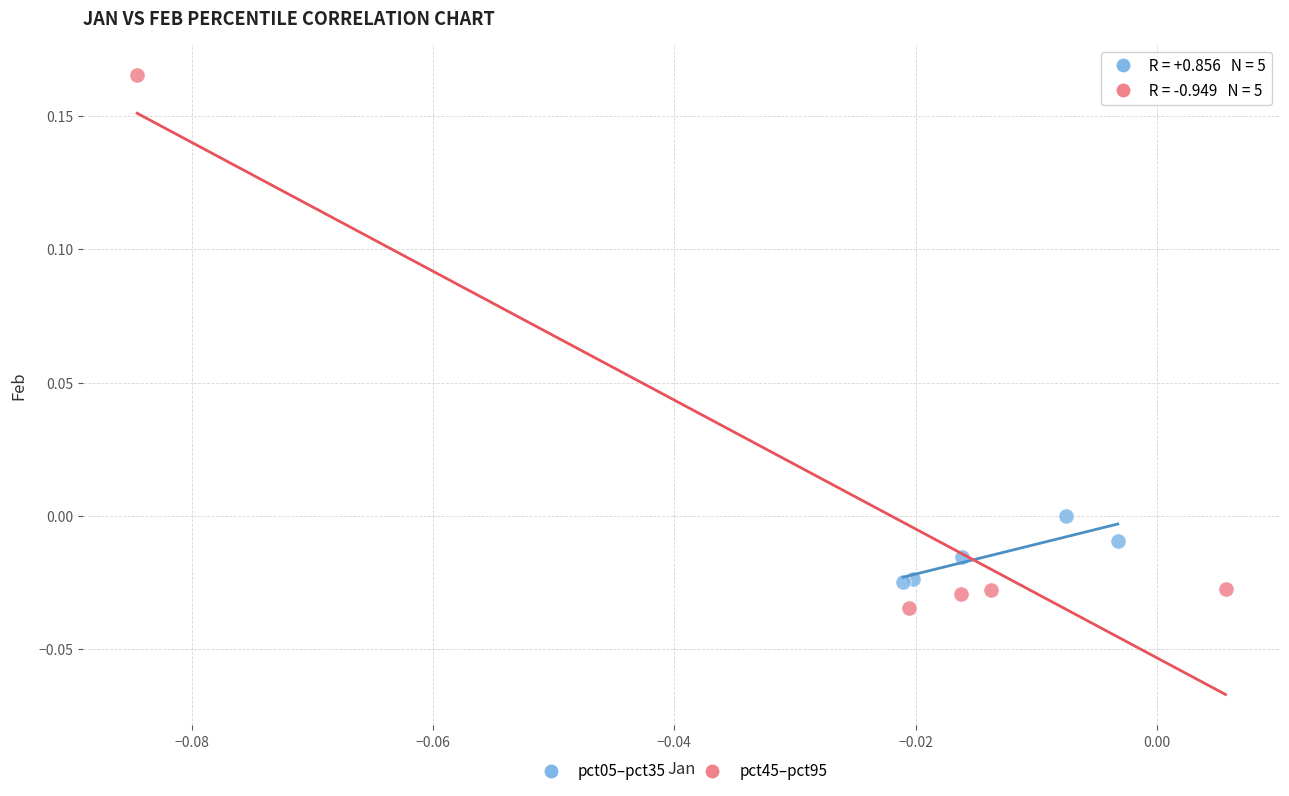

Which series reaches the maximum Y coordinate?

pct45–pct95